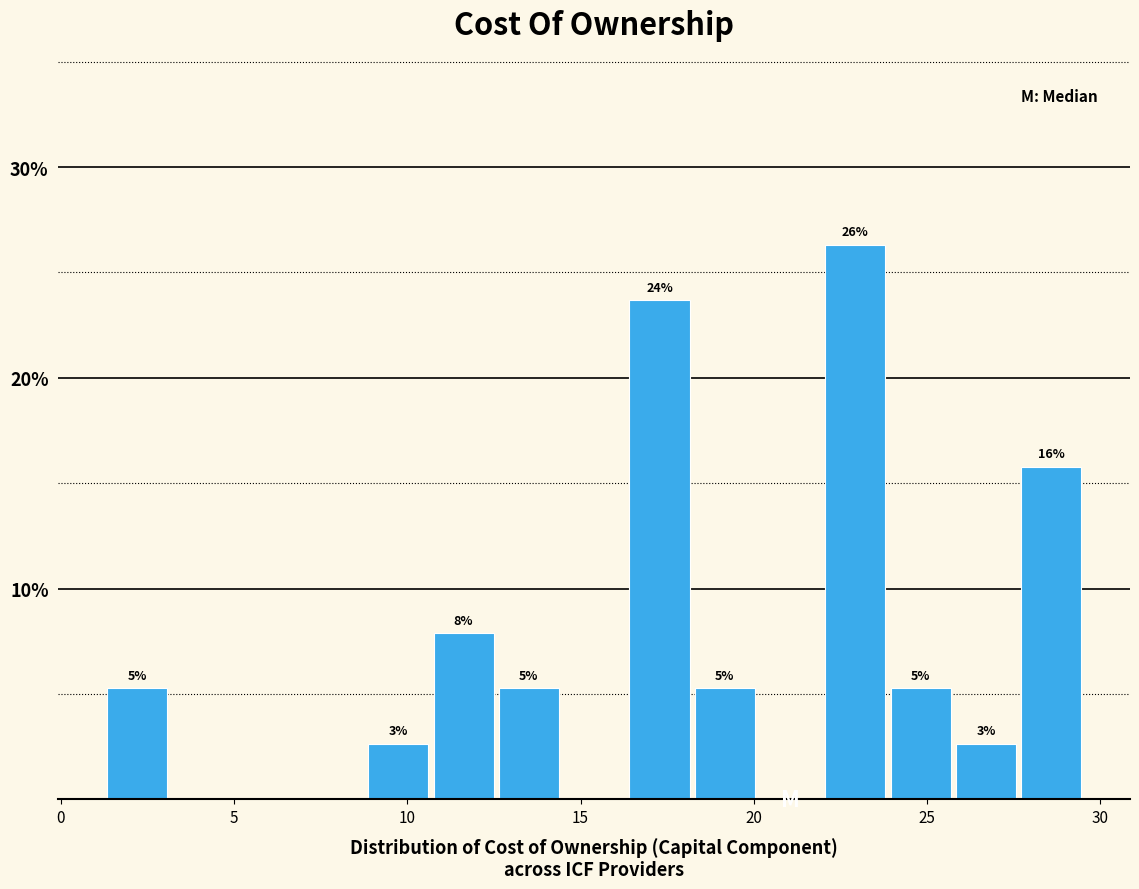

Read against the x-axis, roughly where is the centre of the tallest bar?

23.0